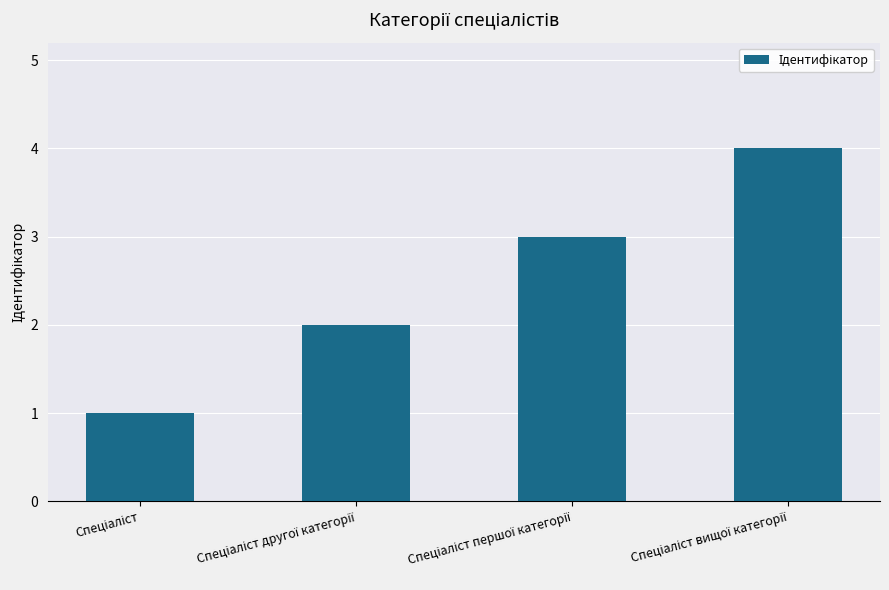

What is the maximum value shown in the chart?

4